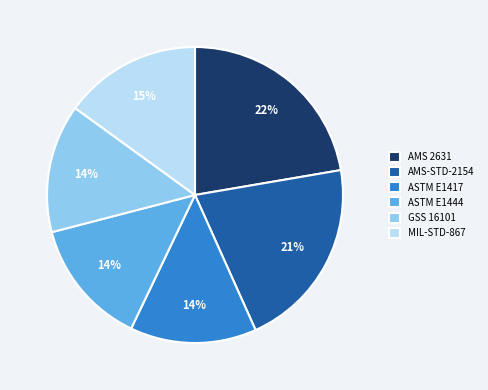

Is it true that AMS-STD-2154 is 12% of the pie?

False